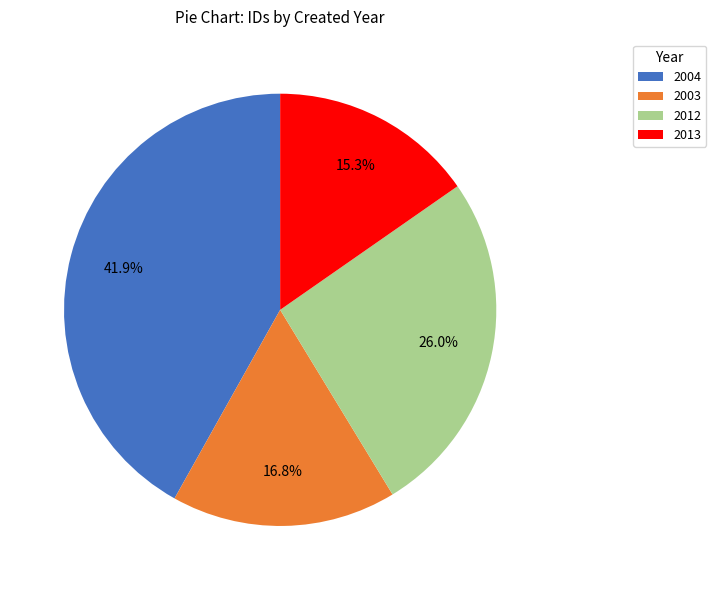

Rank the categories by value from highest to lowest.

2004, 2012, 2003, 2013